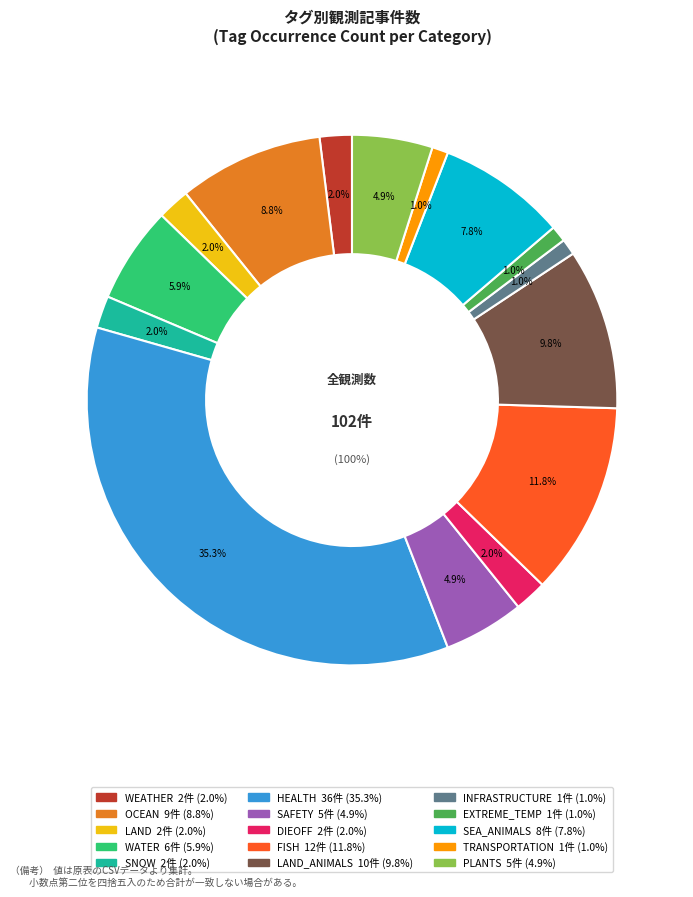

To the nearest percent, what is the average slice percentage?

7%